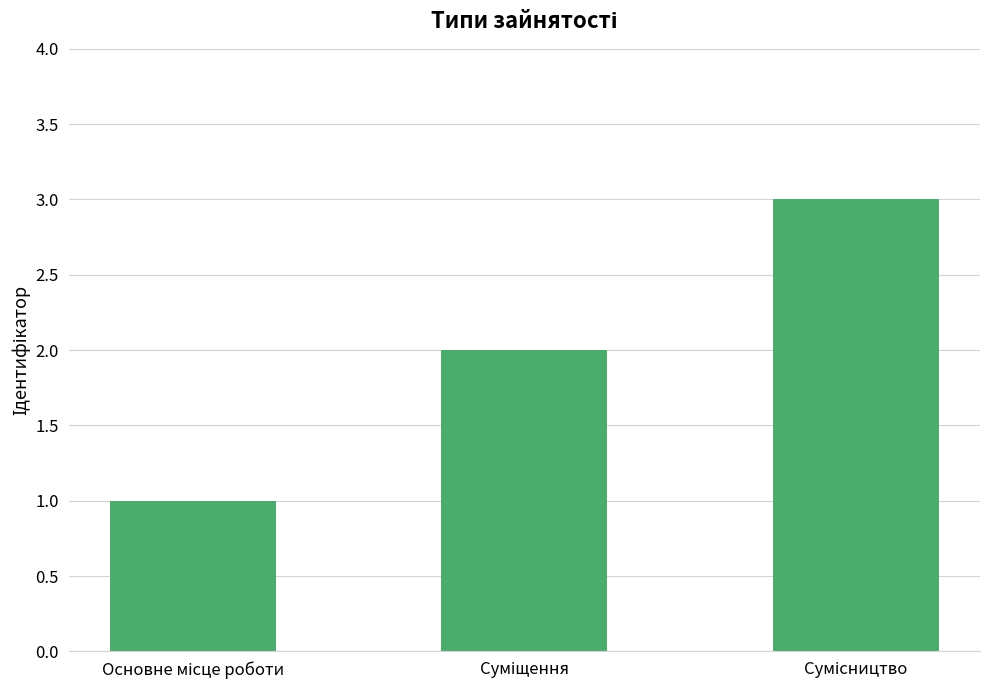

What is the greatest value displayed?

3